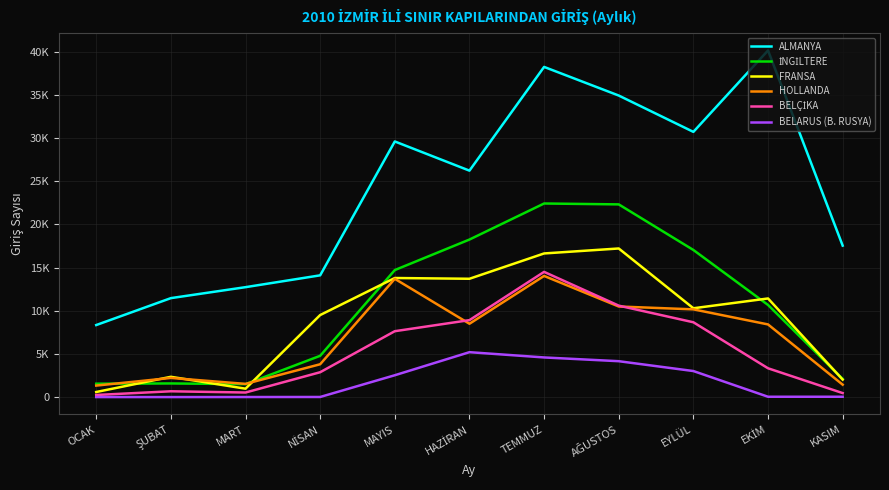

True or false: HOLLANDA has more than 2 points higher than both neighbors.

True